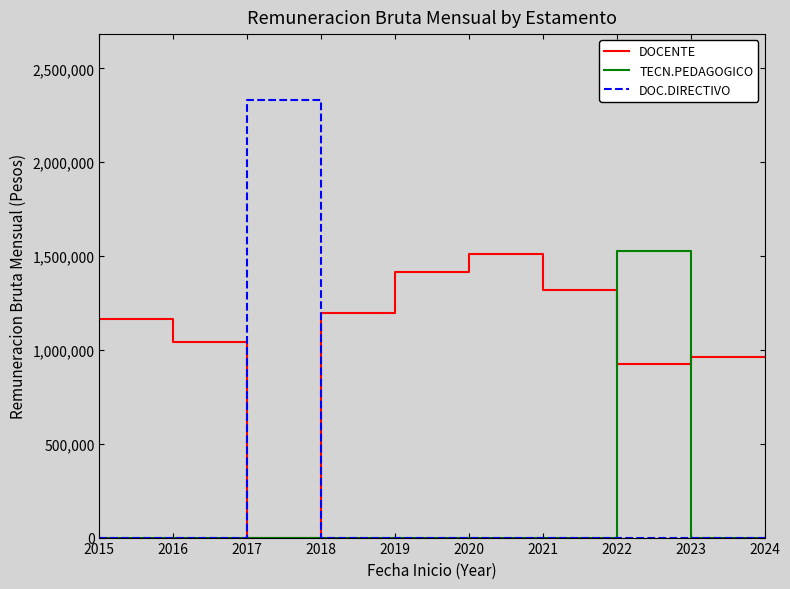

True or false: DOC.DIRECTIVO and DOCENTE intersect in this chart.

True